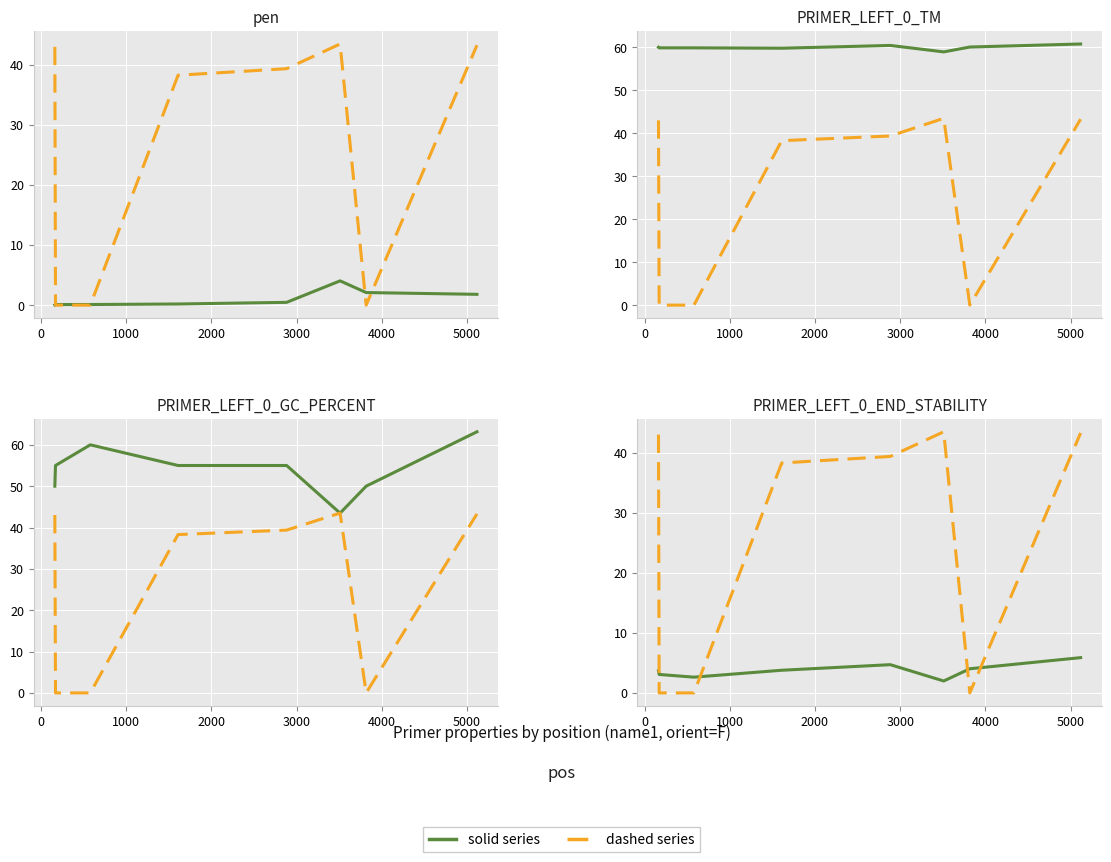

Is the value of dashed_line at −1000 greater than the value of solid_line at 4000?

Yes